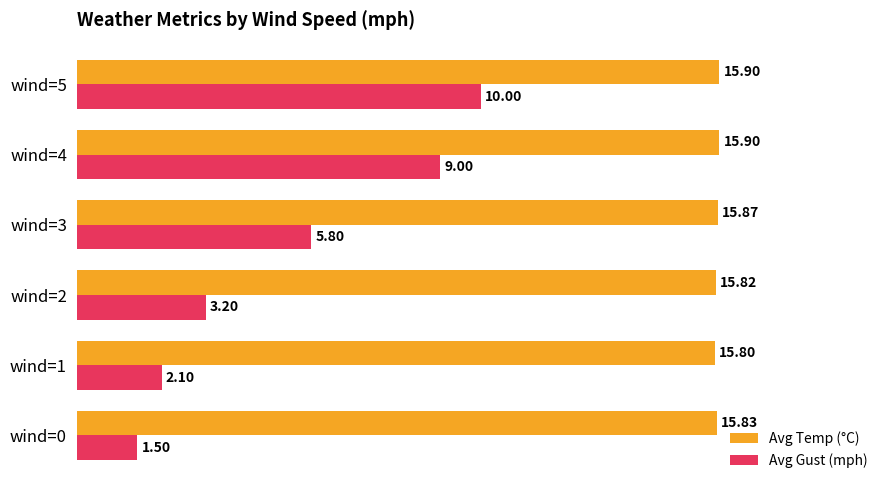

Rank the series at wind=2 from highest to lowest value.

Avg Temp (°C), Avg Gust (mph)